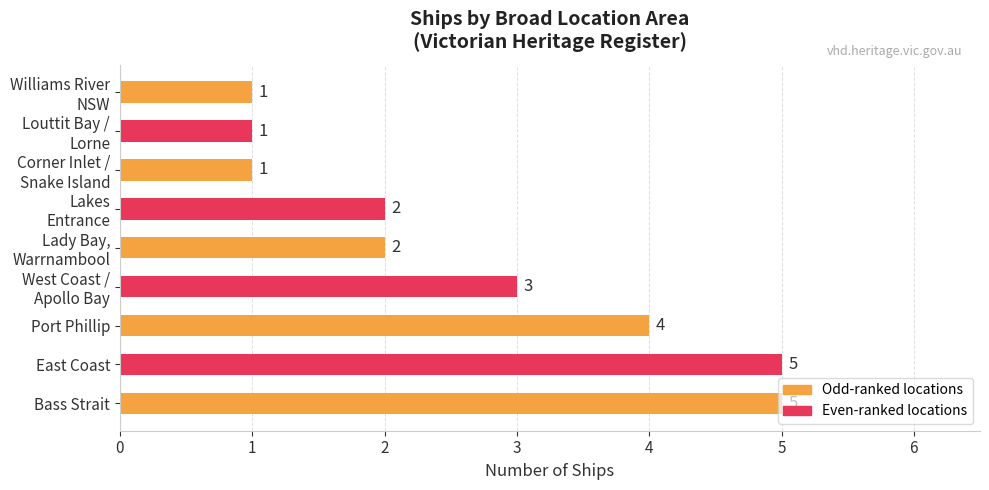

What is the maximum value shown in the chart?

5